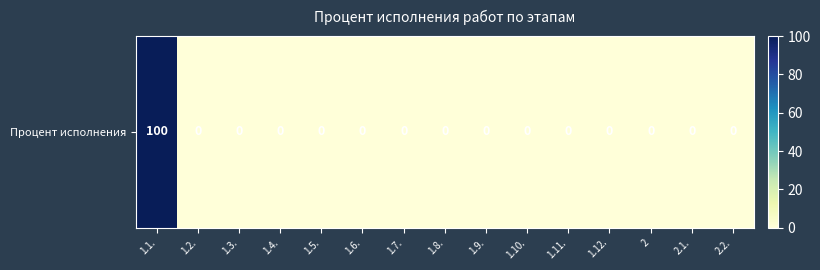

Reading right to left, transcribe all the data shown in this chart.

0	0	0	0	0	0	0	0	0	0	0	0	0	0	100